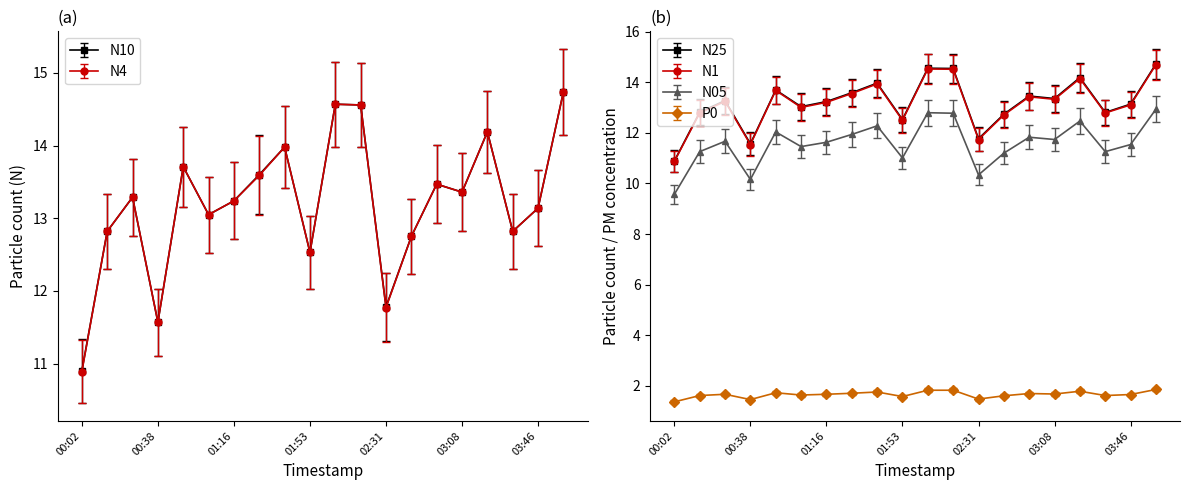

True or false: N25 and N1 intersect in this chart.

False